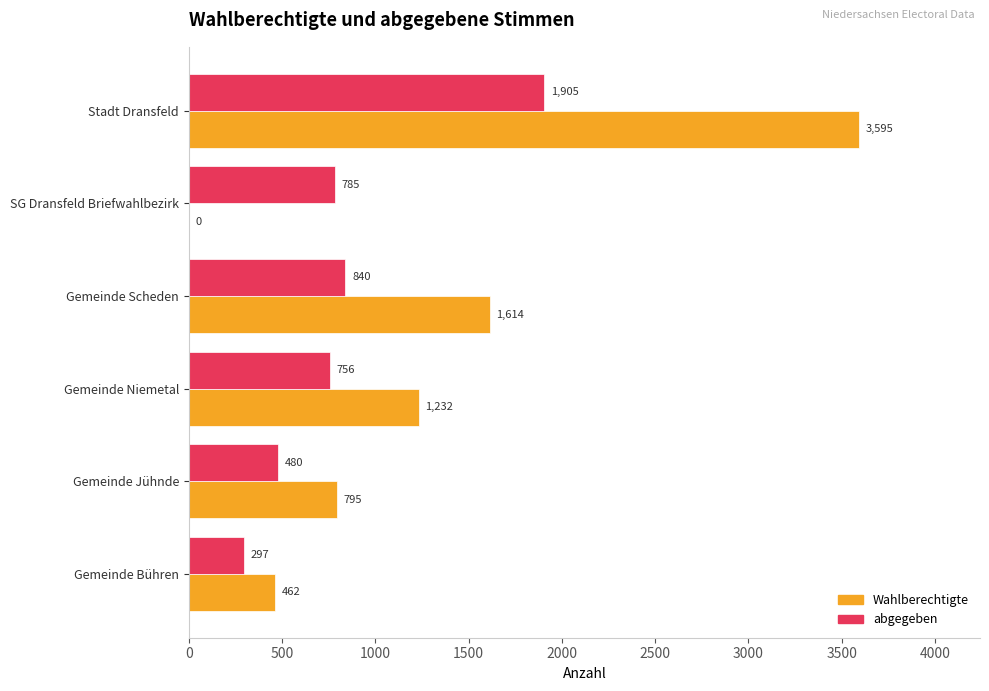

At which label is abgegeben closest to 1101?

Gemeinde Scheden